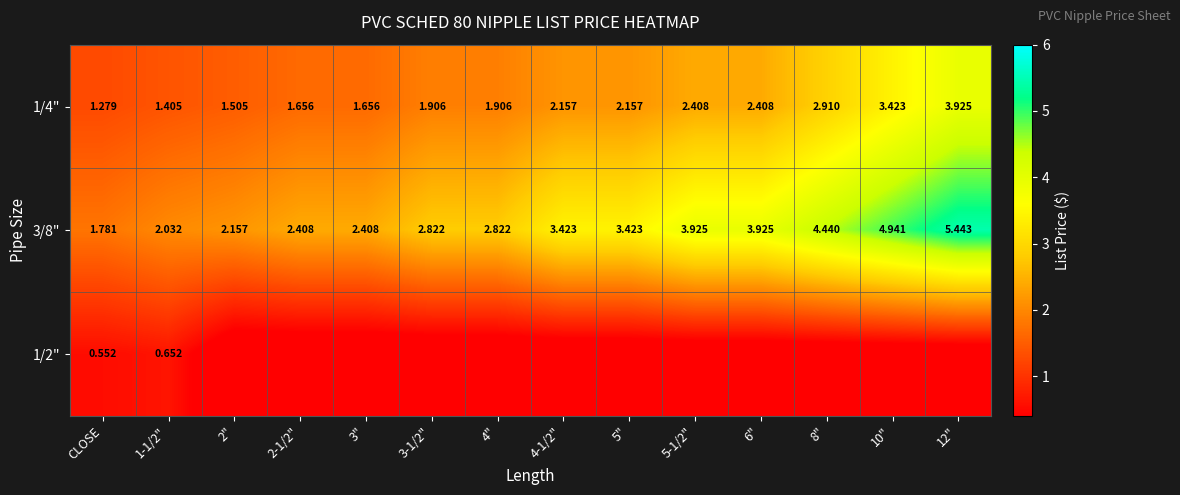

Is the value of 3/8" at 8" greater than the value of 1/4" at 4-1/2"?

Yes